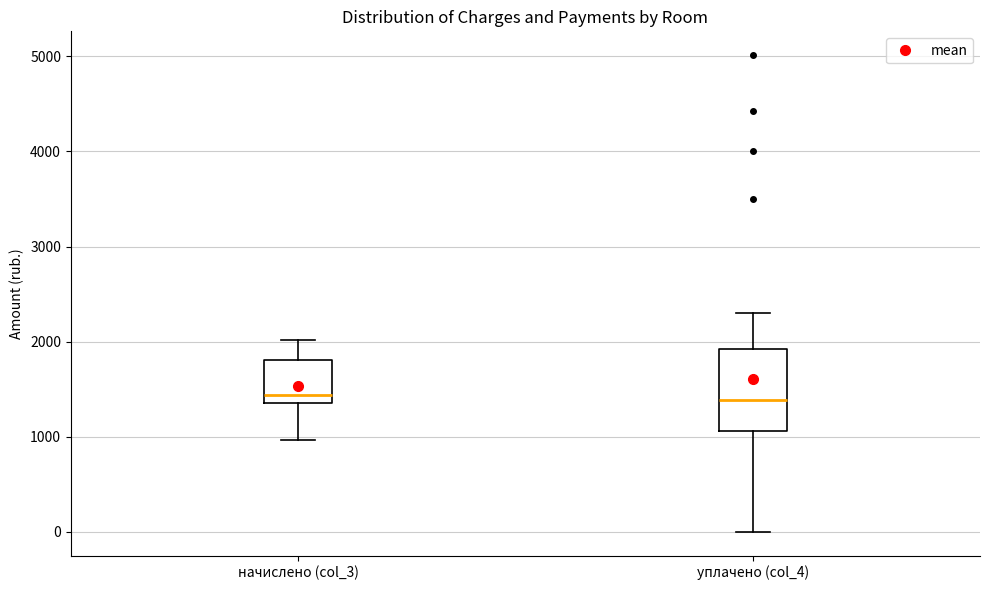

Where does the median line of the box for уплачено (col_4) sit on the y-axis? The values are not printed on the chart, so give them approximately, as read against the axis.

1400